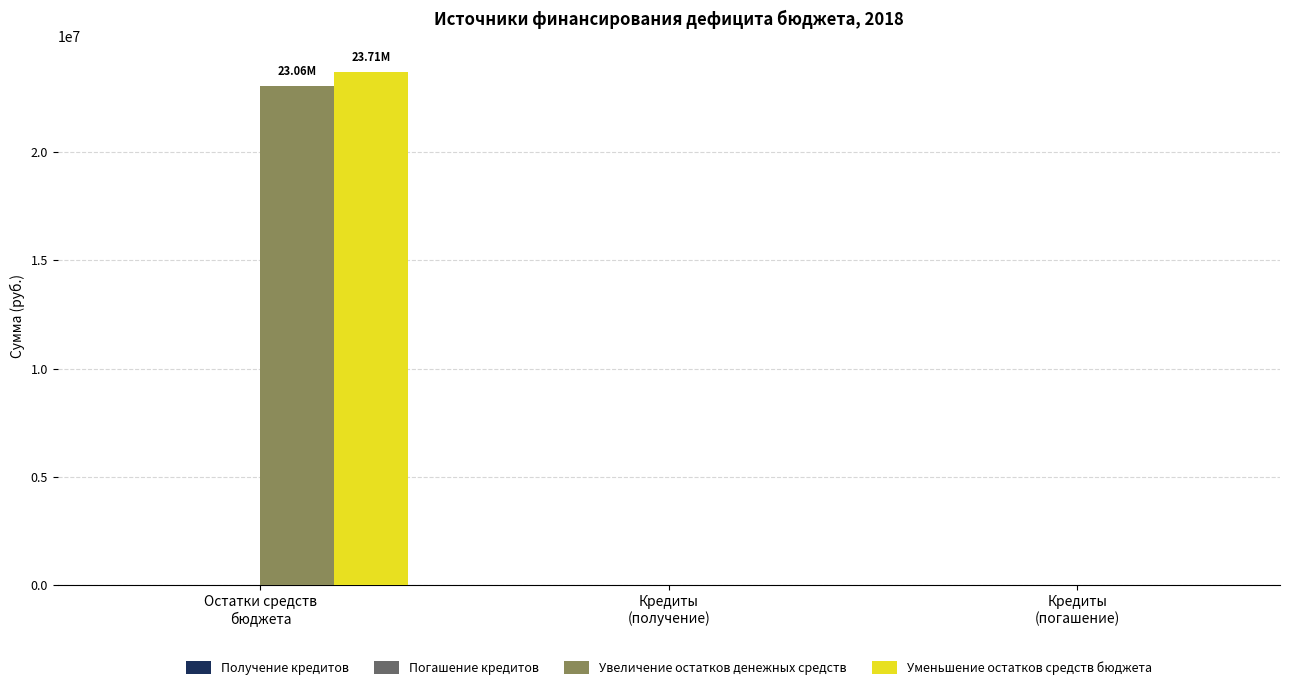

What is the sum of all Уменьшение остатков средств бюджета values?

23712690.5